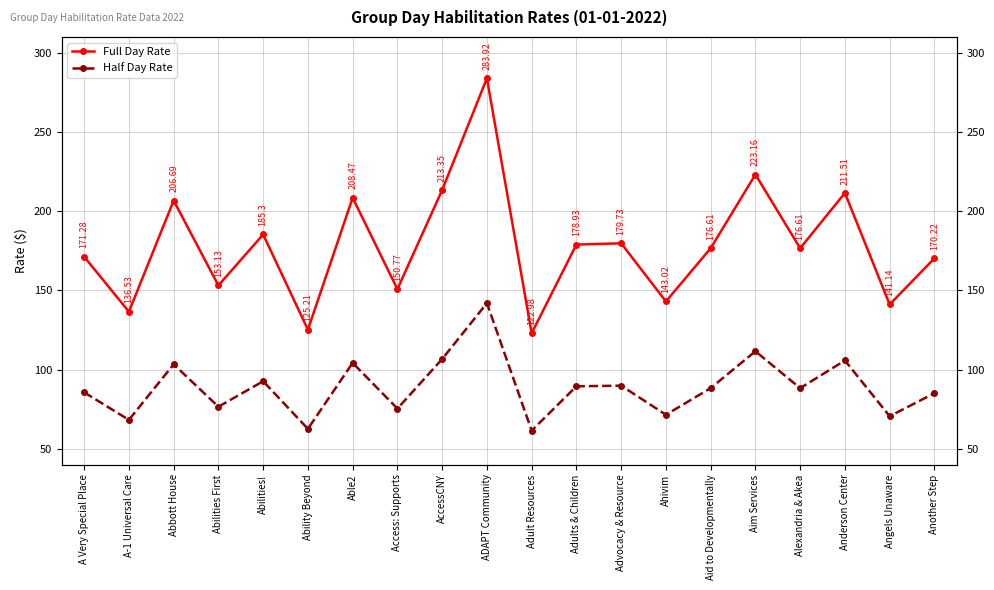

How many values in the Full Day Rate series exceed 176?

11